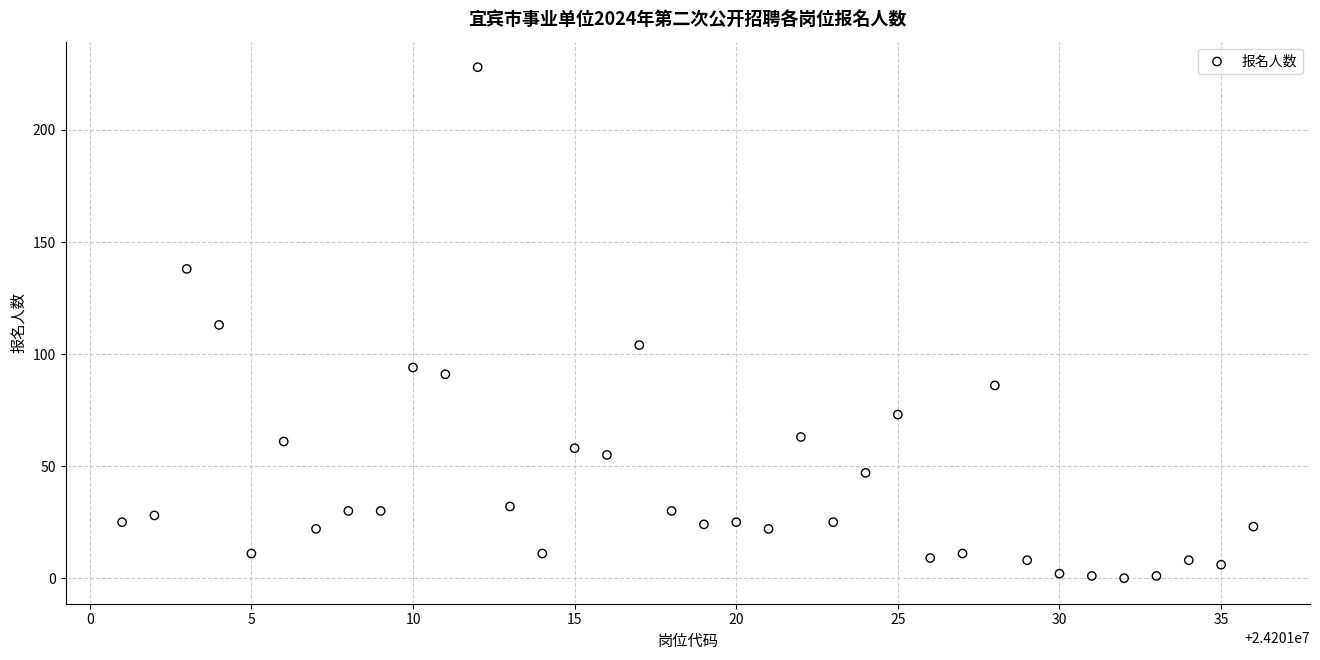

What is the range of Y values (max minus min)?

228